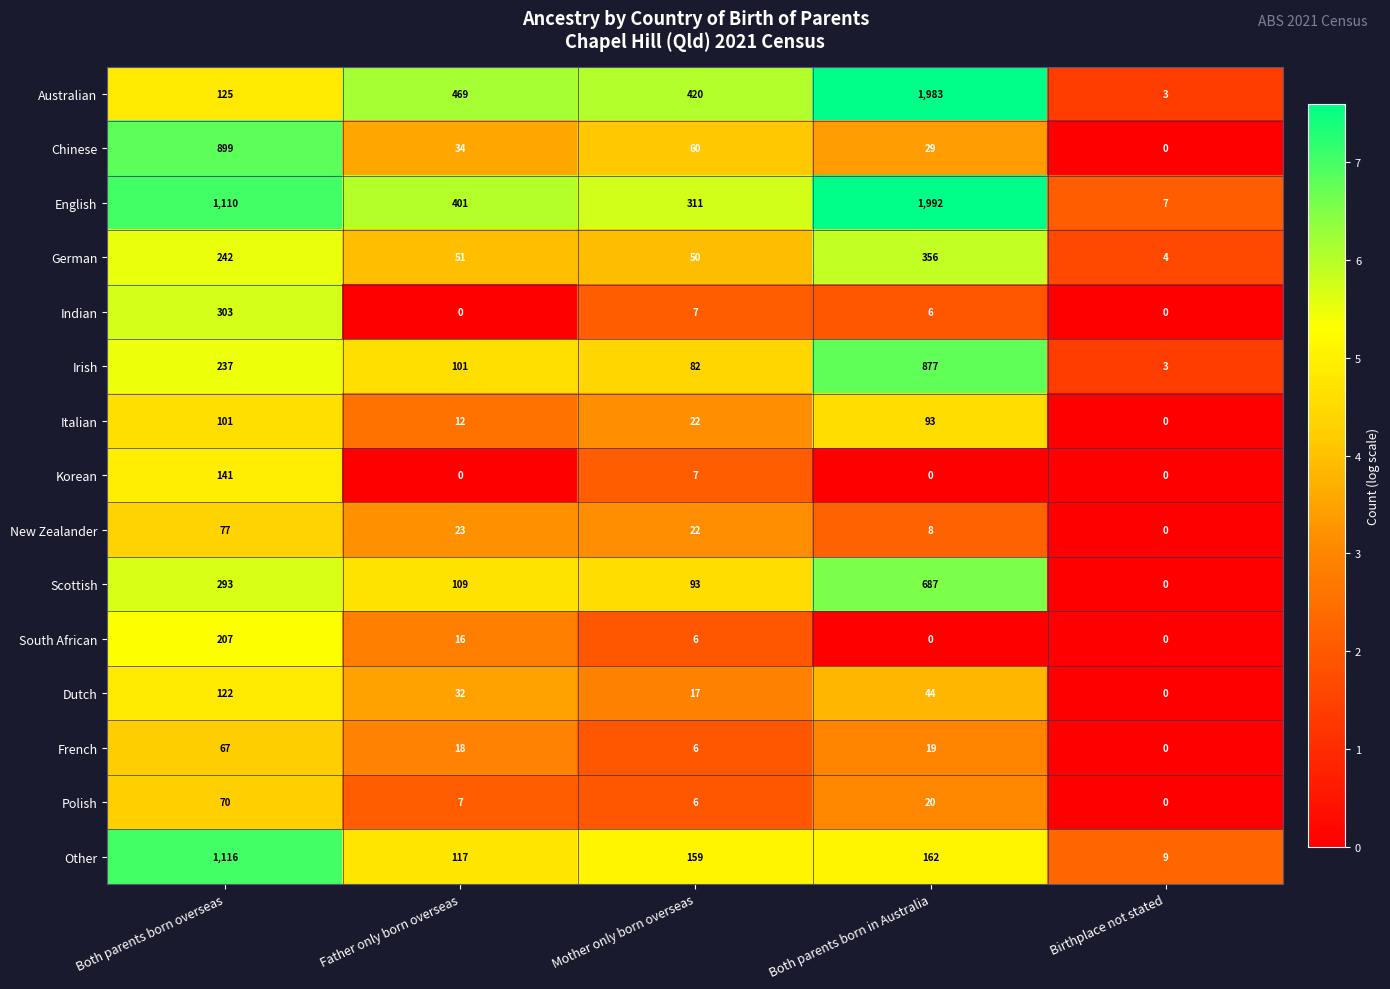

How many distinct data groups are displayed?

15